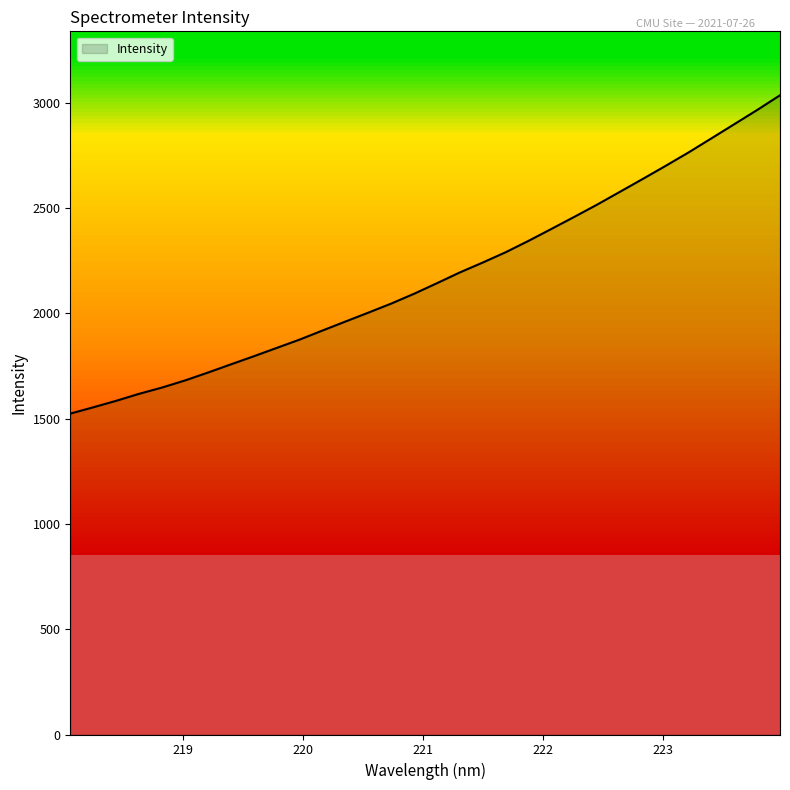

What is the smallest value displayed?

1524.1